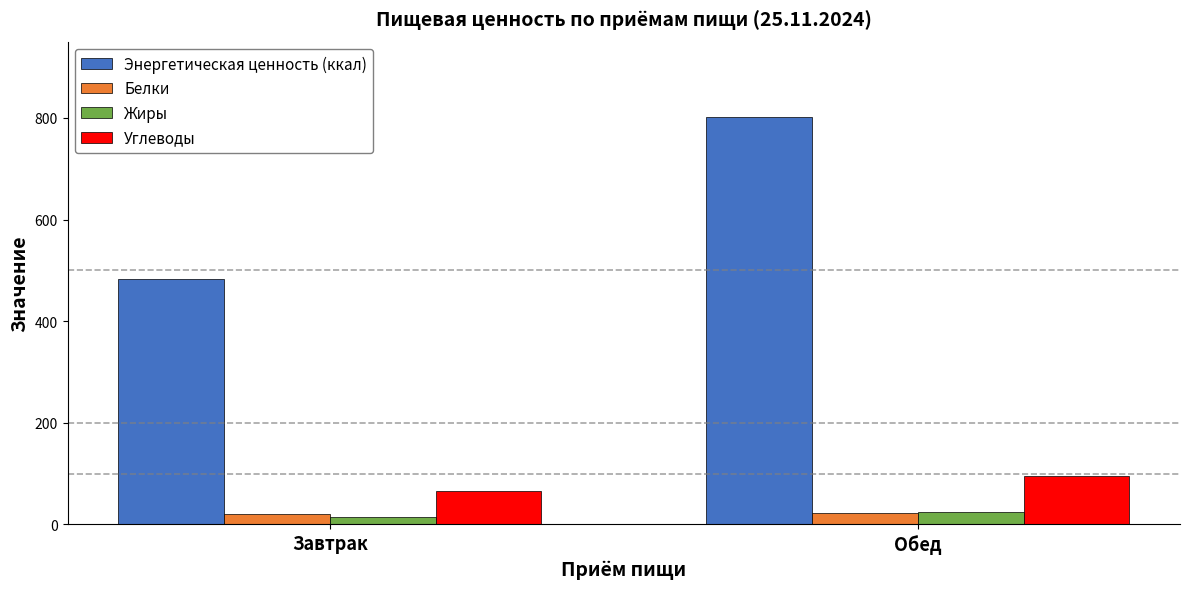

What is the approximate value of Углеводы at Обед?

95.7